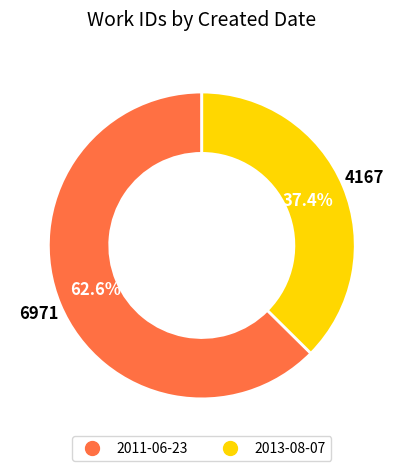

Approximately how many times larger is the value at 2013-08-07 compared to 2011-06-23?

0.6